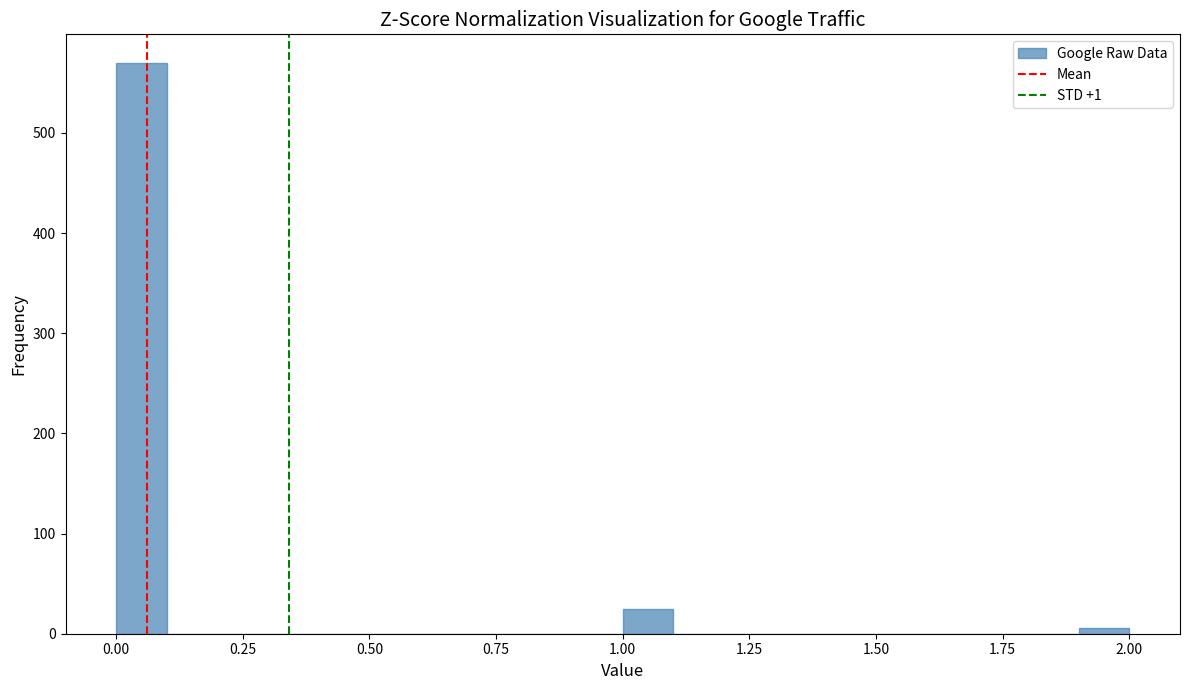

Around what value on the x-axis is the tallest bar? Give the approximate position of its centre, as read against the axis.

0.05